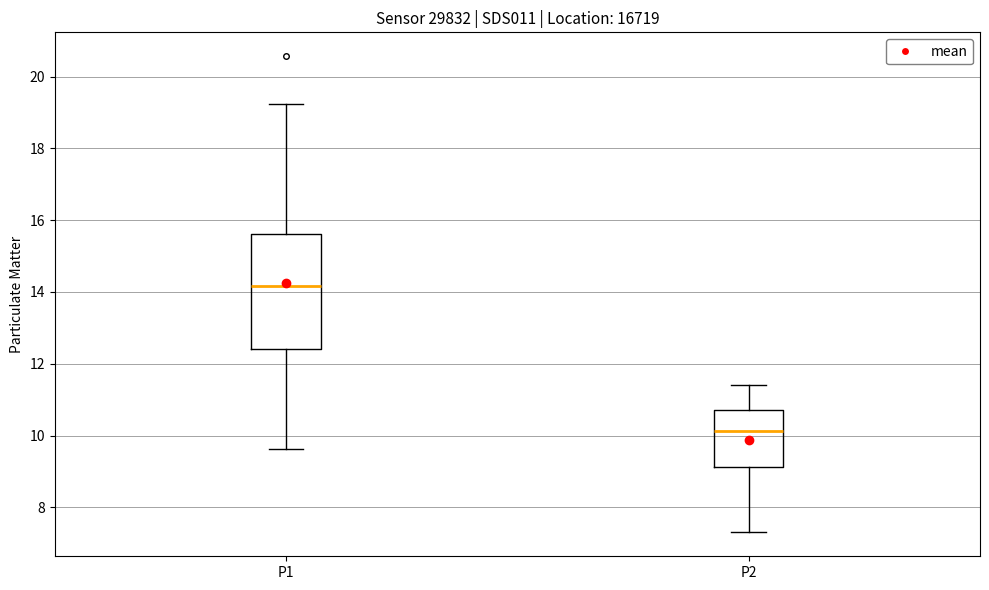

Reading left to right, transcribe this box plot: for each box, give where its median line is, the range the box spans, and where its two whiskers end, as read against the y-axis. The values are not printed on the chart, so give them approximately, as read against the axis.

P1: median 14.2, box 12.4 to 15.6, whiskers 9.6 to 19.2
P2: median 10.2, box 9.2 to 10.8, whiskers 7.4 to 11.4